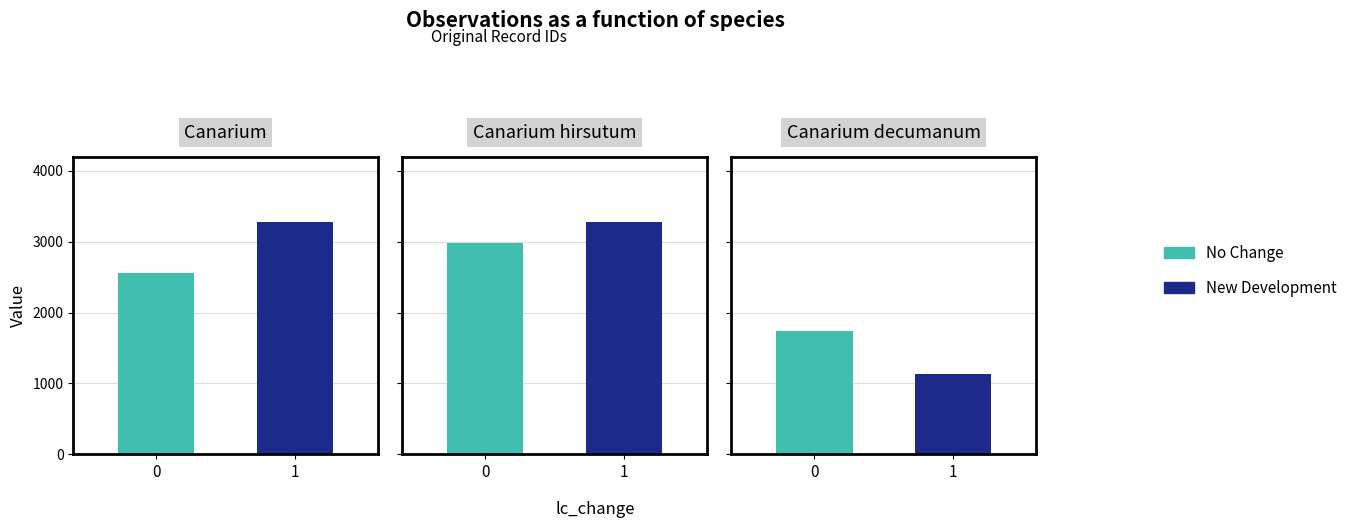

The value of New Development at Ridwan Doang II (2560) is 1866. True or false?

False